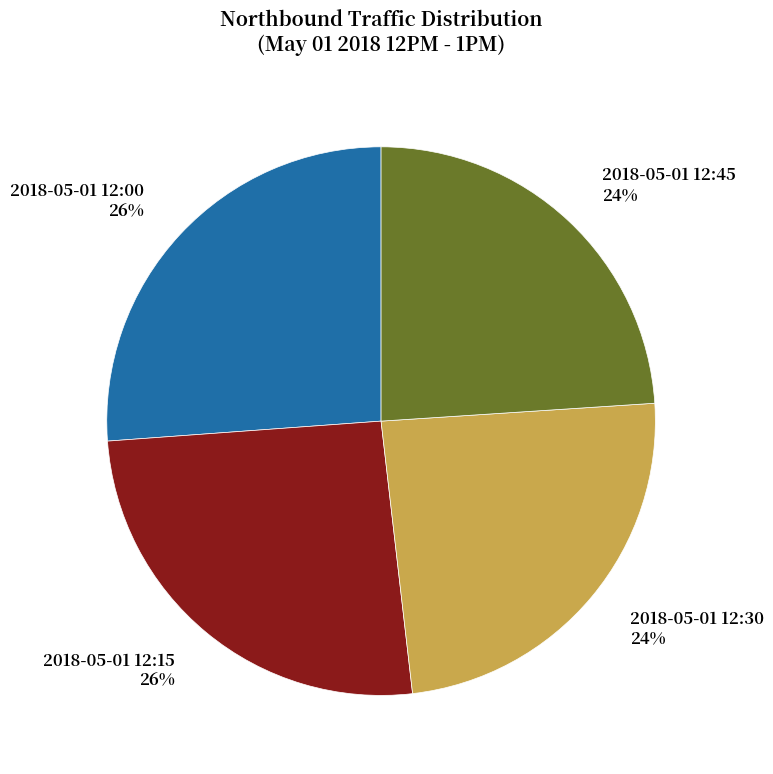

Does any single category account for the majority?

No